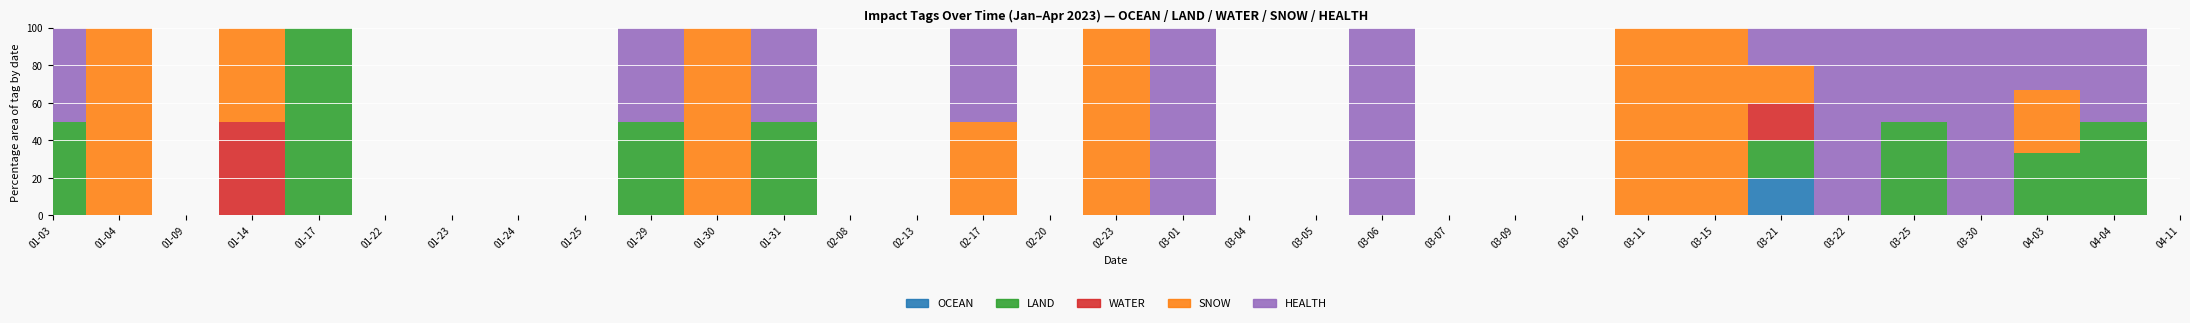

Where is LAND nearest to the value 0?

2023-01-04